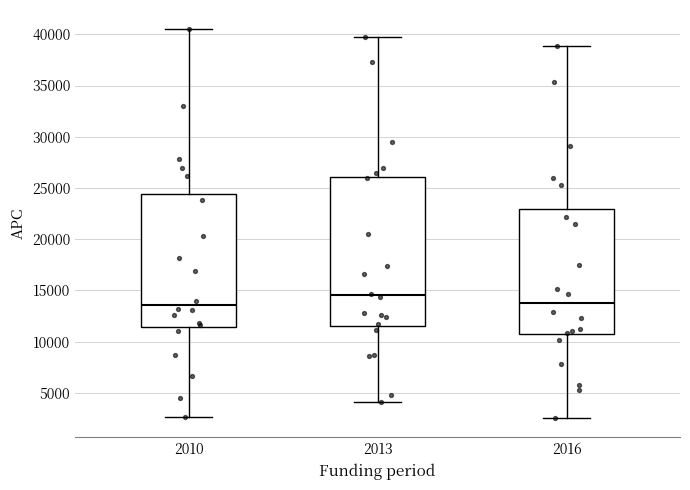

Which box is the tallest, from its lower edge to its upper edge?

2013